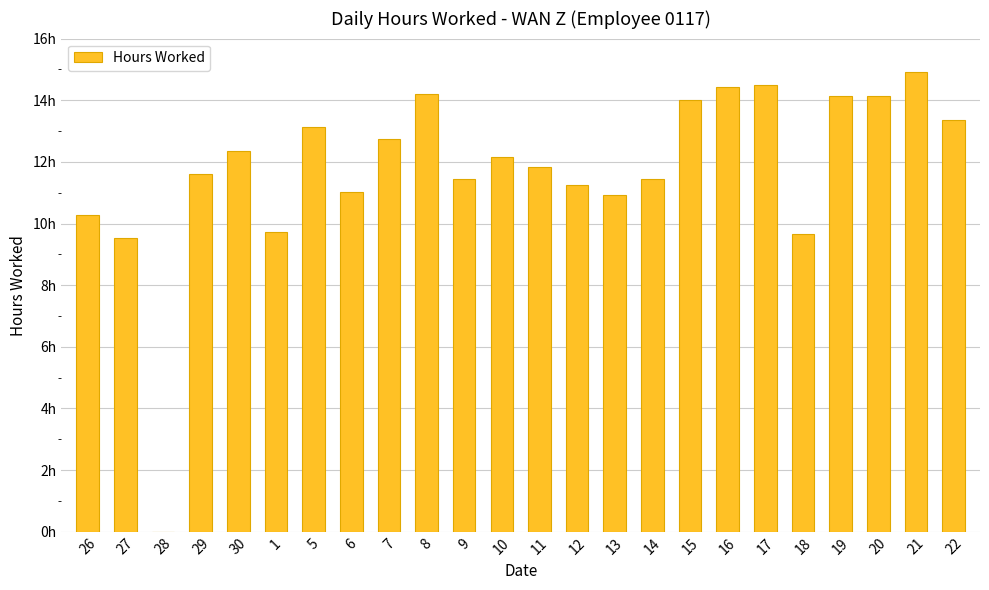

Rank the categories by value from highest to lowest.

21, 17, 16, 8, 20, 19, 15, 22, 5, 7, 30, 10, 11, 29, 9, 14, 12, 6, 13, 26, 1, 18, 27, 28